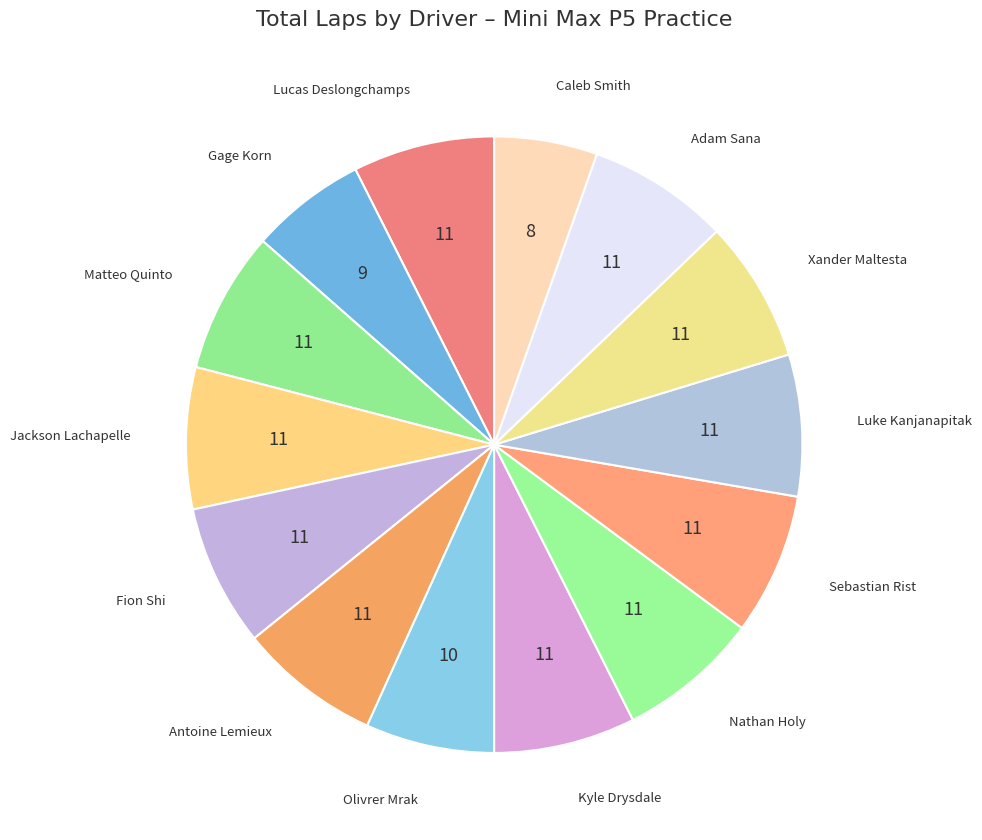

How many segments does this pie chart have?

14